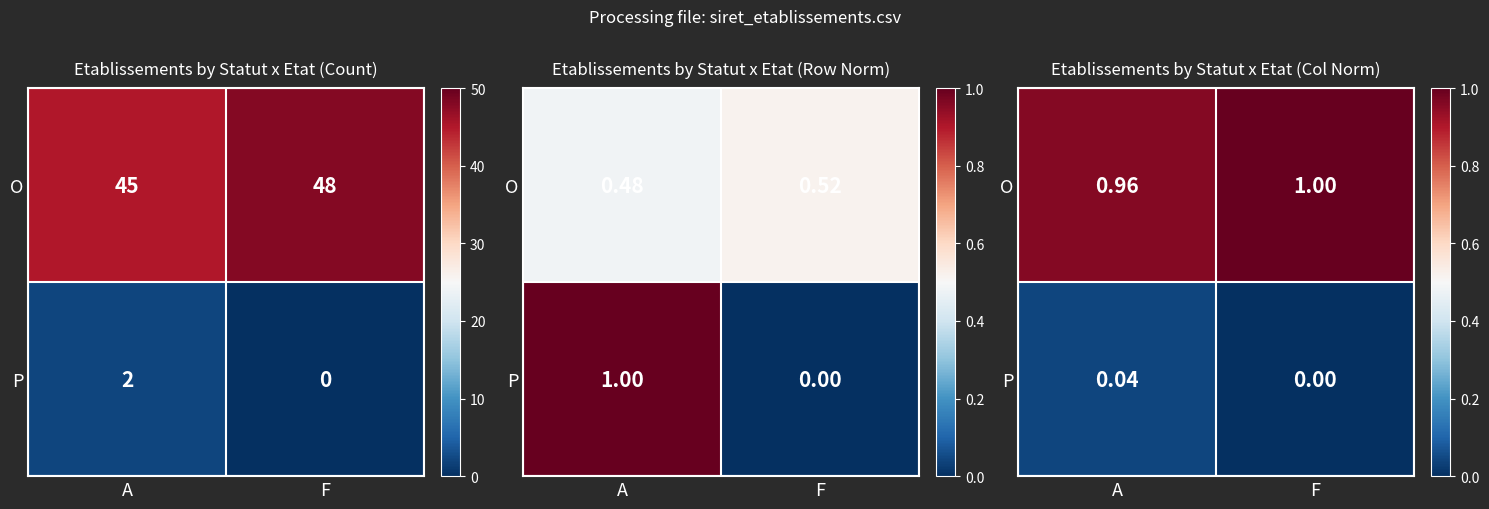

The value of P at F is 0.0. True or false?

True